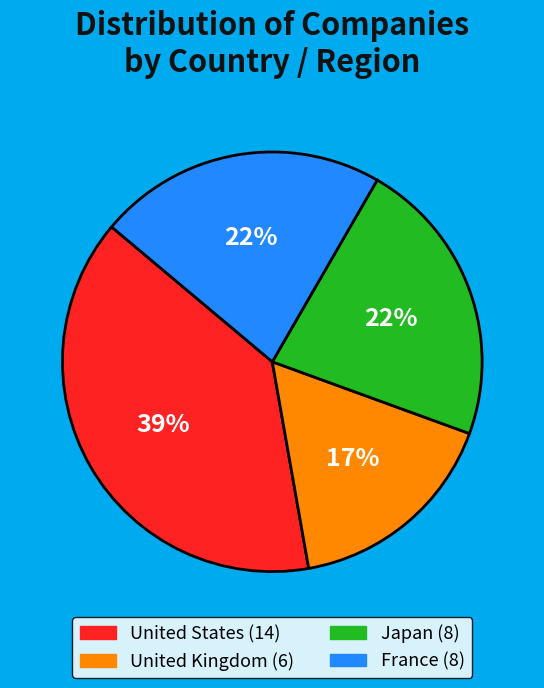

To the nearest percent, what is the average slice percentage?

25%